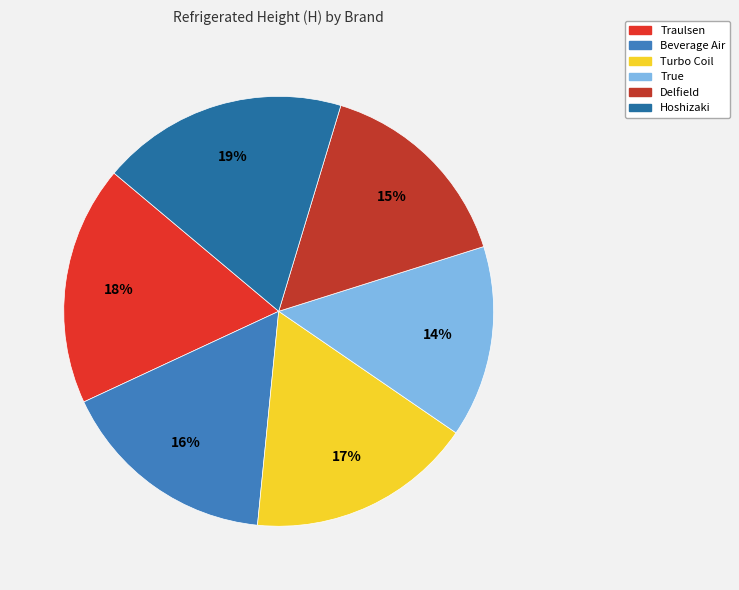

To the nearest percent, what is the average slice percentage?

17%